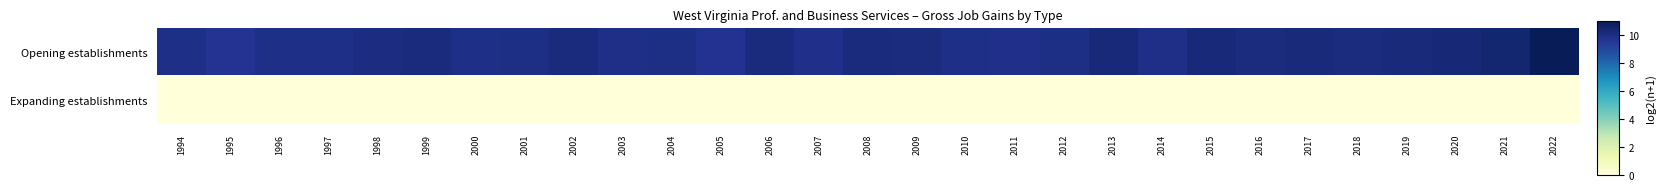

List the series in order of their overall mean, highest first.

Opening establishments, Expanding establishments